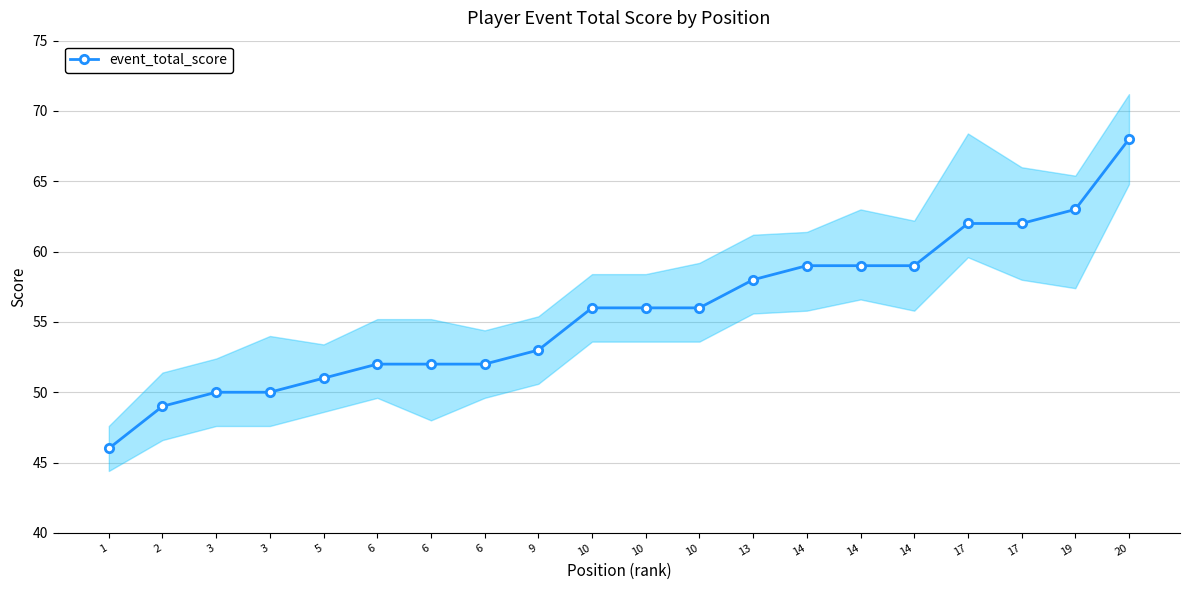

True or false: there are more than 0 points higher than both neighbors.

False